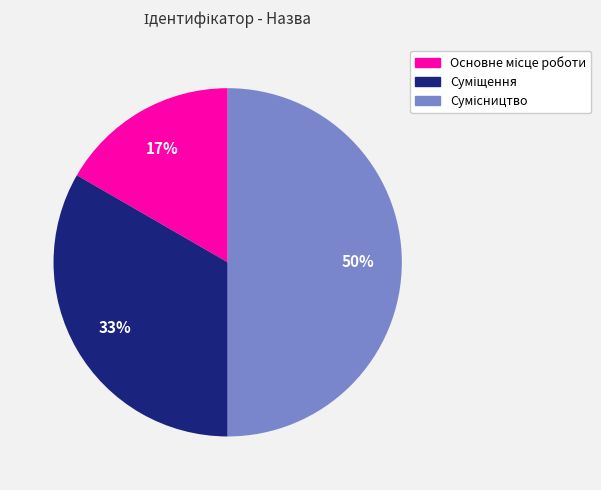

To the nearest percent, what is the average slice percentage?

33%